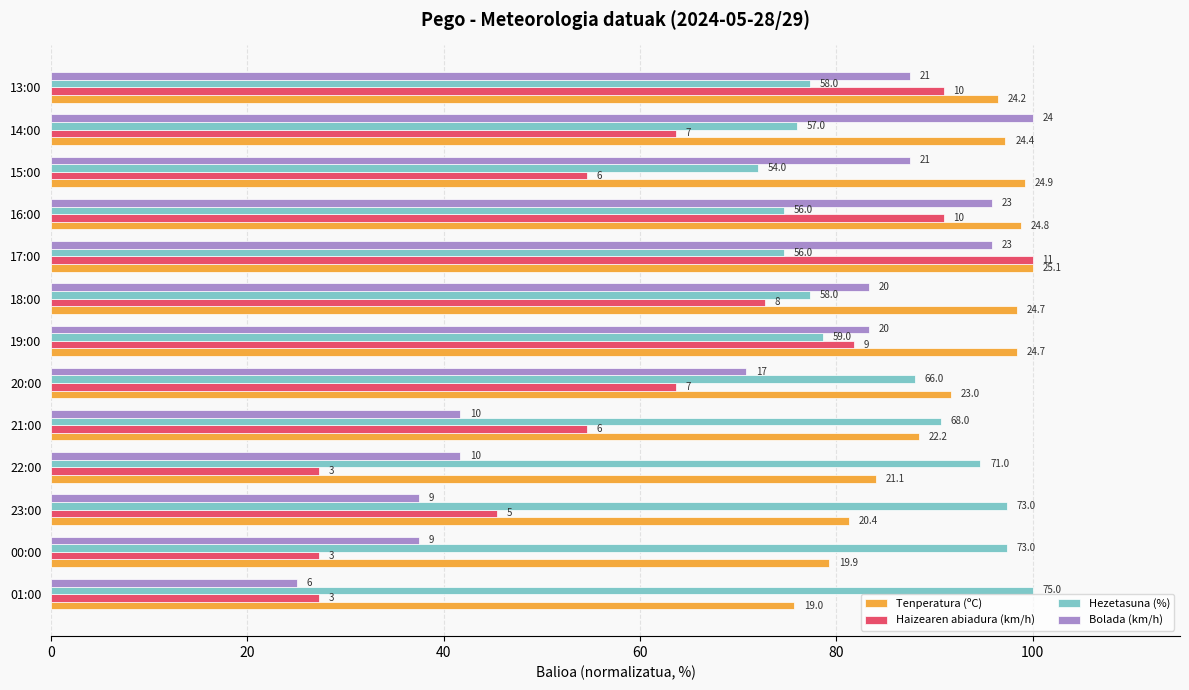

Rank the series by their maximum value, from highest to lowest.

Tenperatura (ºC), Haizearen abiadura (km/h), Hezetasuna (%), Bolada (km/h)